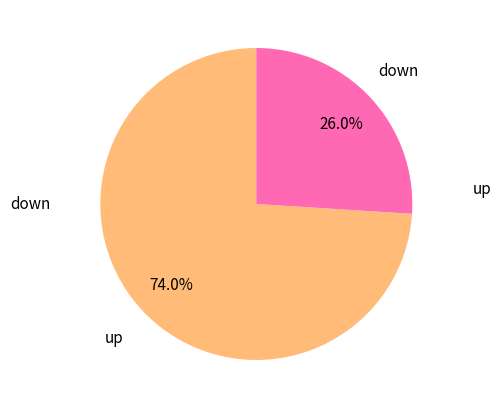

How many slices are in this pie chart?

2